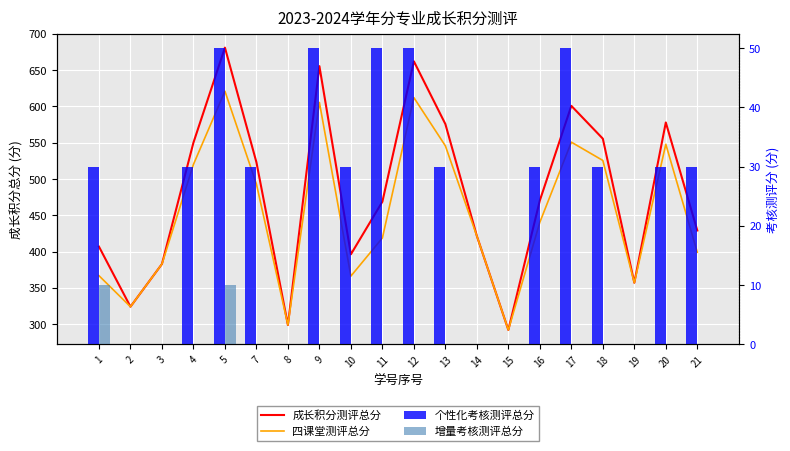

What is the sum of all 个性化考核测评总分 values?

520.0